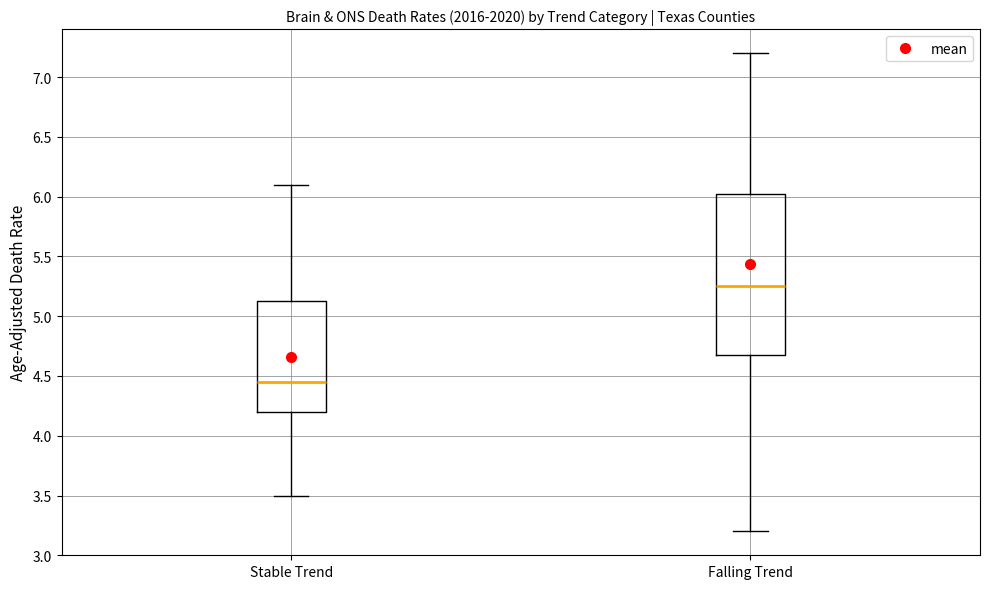

Reading left to right, read every box against the y-axis: the position of its median line, the range the box covers, and the ends of its whiskers. The values are not printed on the chart, so give them approximately, as read against the axis.

Stable Trend: median 4.45, box 4.20 to 5.15, whiskers 3.50 to 6.10
Falling Trend: median 5.25, box 4.70 to 6.05, whiskers 3.20 to 7.20